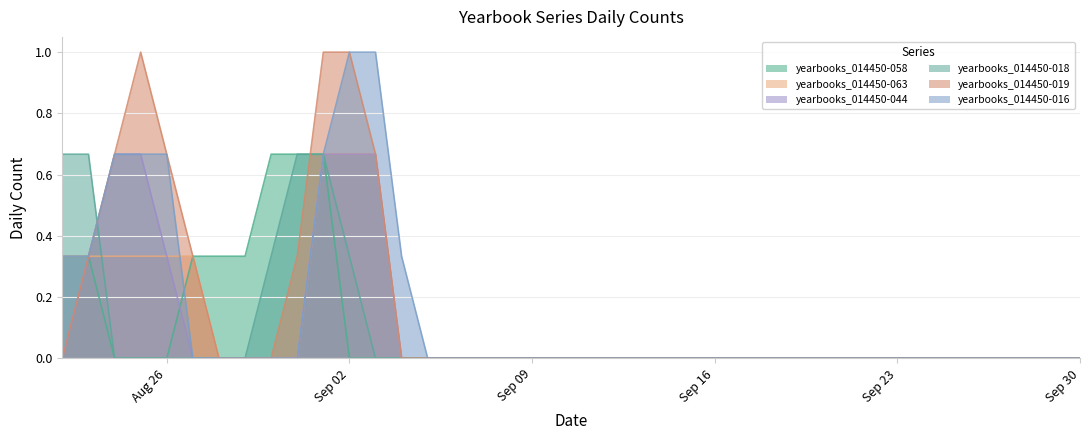

True or false: yearbooks_014450-063 has a value of -0.3 at Sep 23.

False